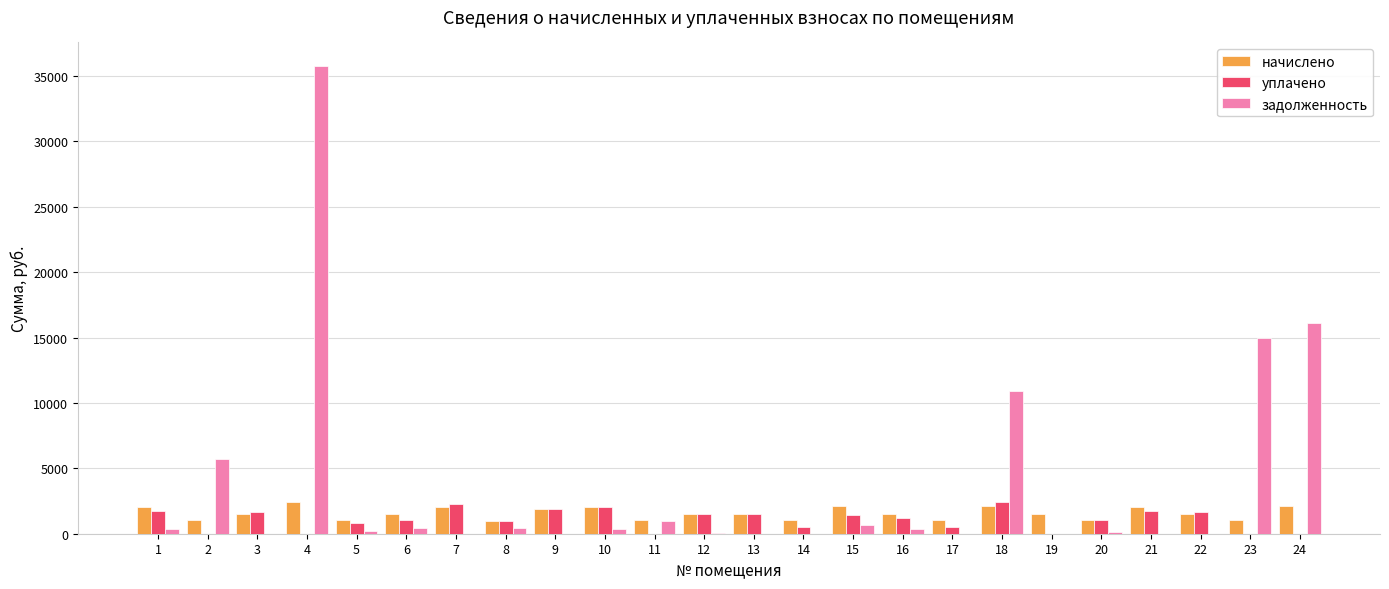

At which label does задолженность first exceed 346?

1